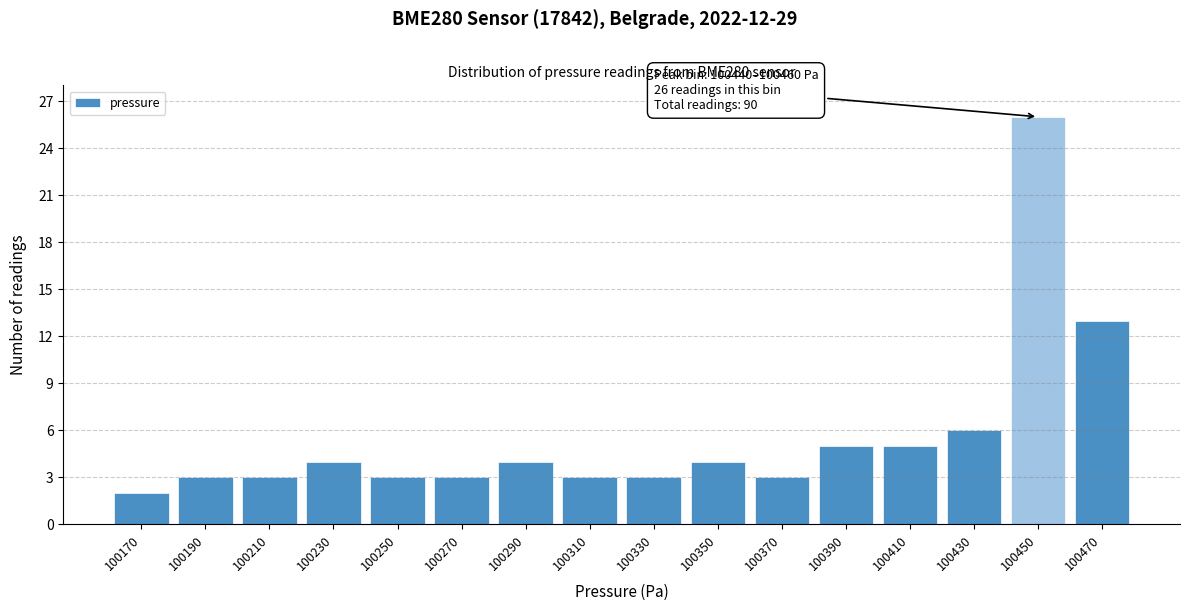

Which range on the x-axis has the tallest bar?

100440 to 100460